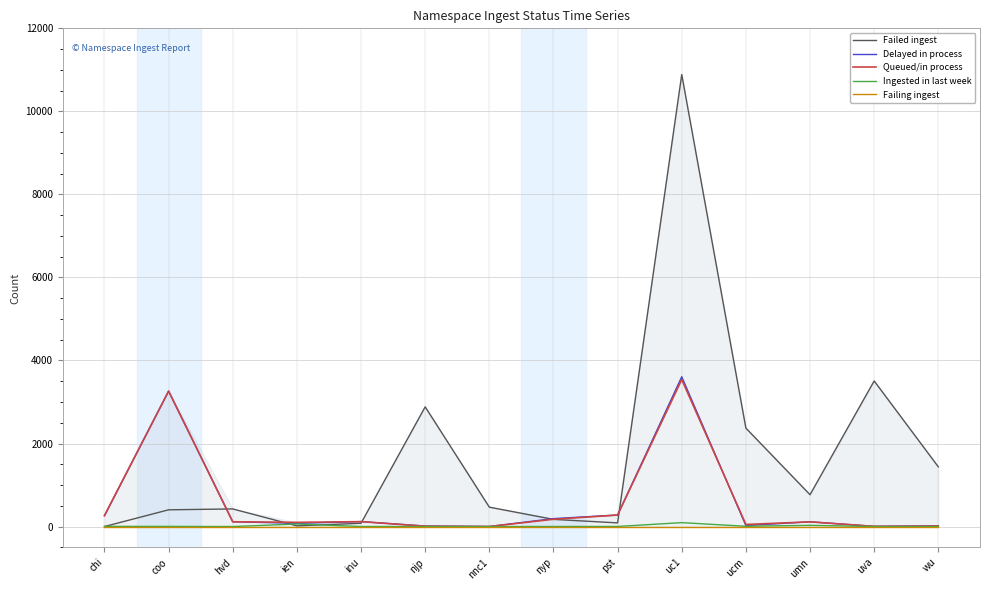

What is the difference between the Delayed in process values at ien and pst?

200